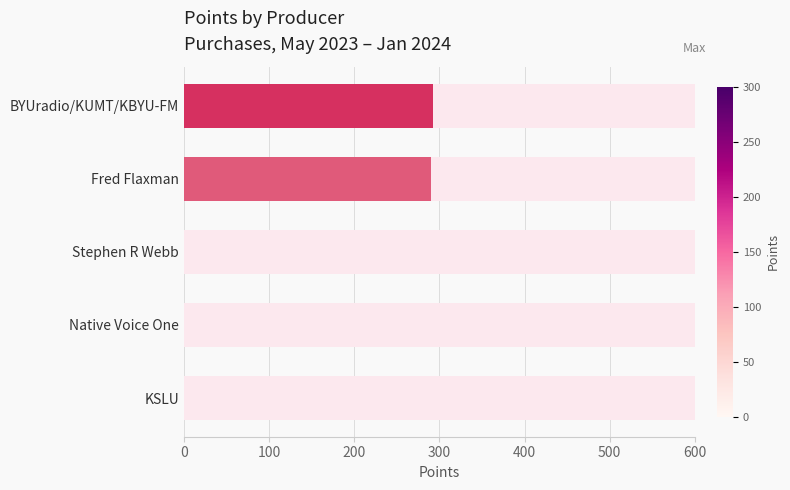

Reading left to right, extract all data points from this chart.

0=293	100=290	200=0	300=0	400=0